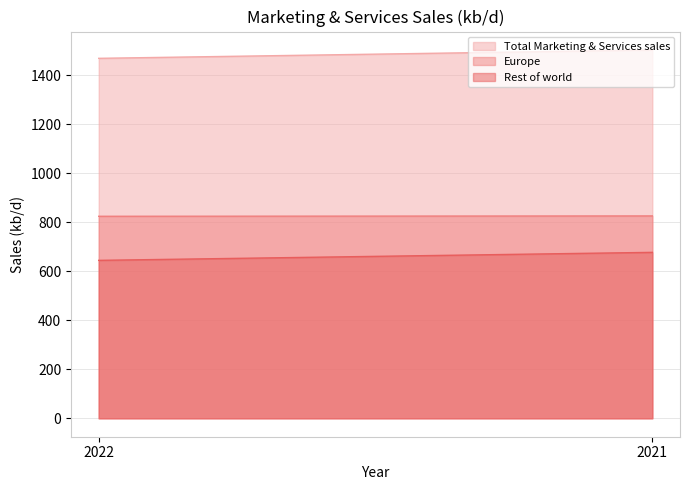

Reading left to right, list all the values displayed in this chart.

Total Marketing & Services sales: 2022=1468.5	2021=1502.6
Europe: 2022=824.1	2021=825.6
Rest of world: 2022=644.3	2021=677.0